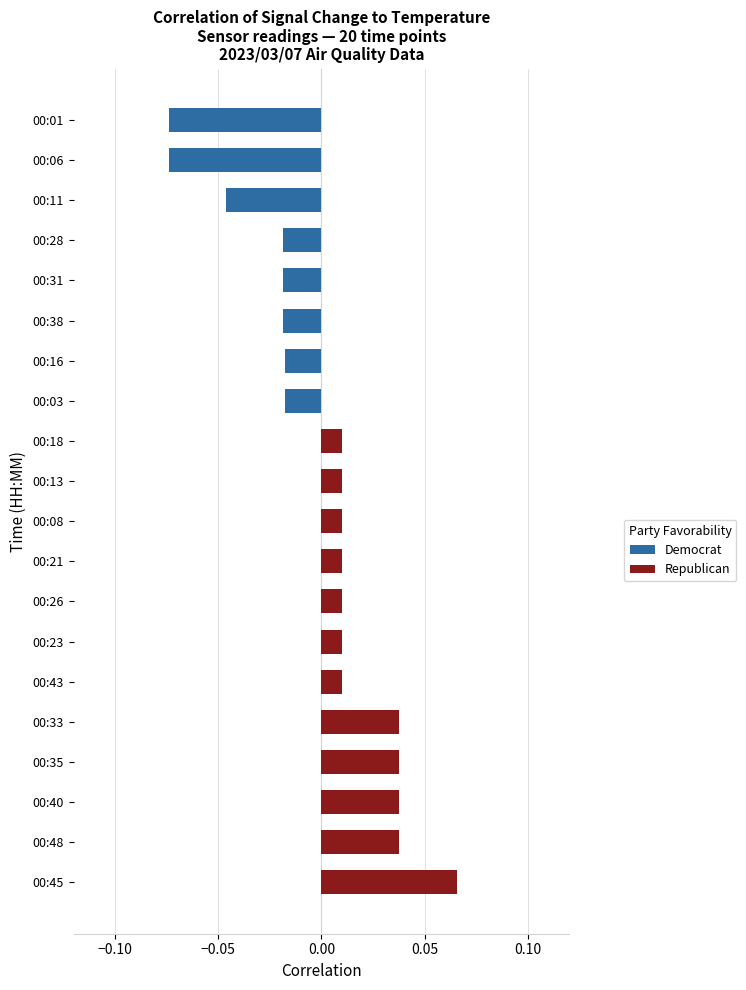

At 00:08, list the series in order from largest to smallest.

Republican, Democrat